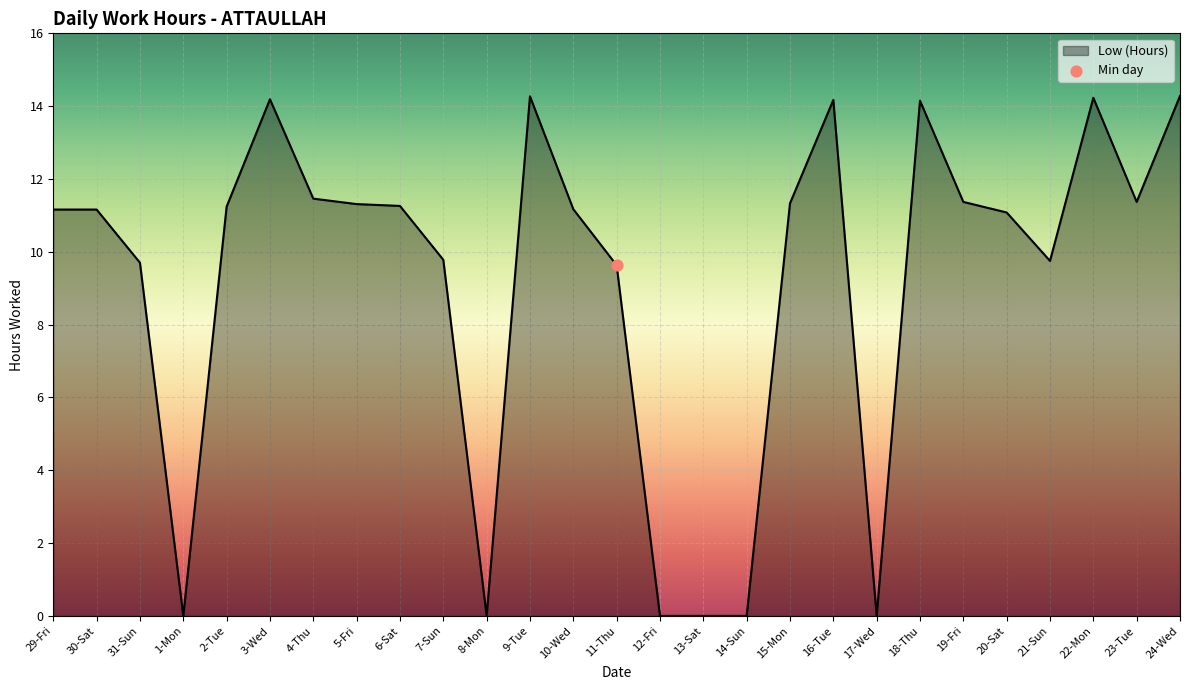

Between 24-Wed and 6-Sat, which is larger?

24-Wed